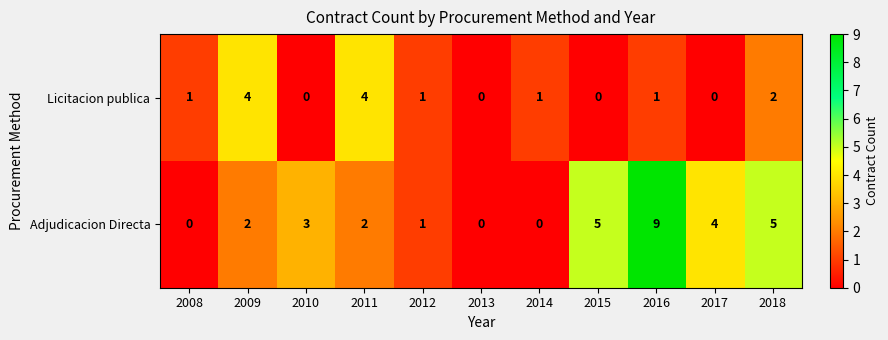

Is the value of Licitacion publica at 2011 greater than the value of Adjudicacion Directa at 2015?

No